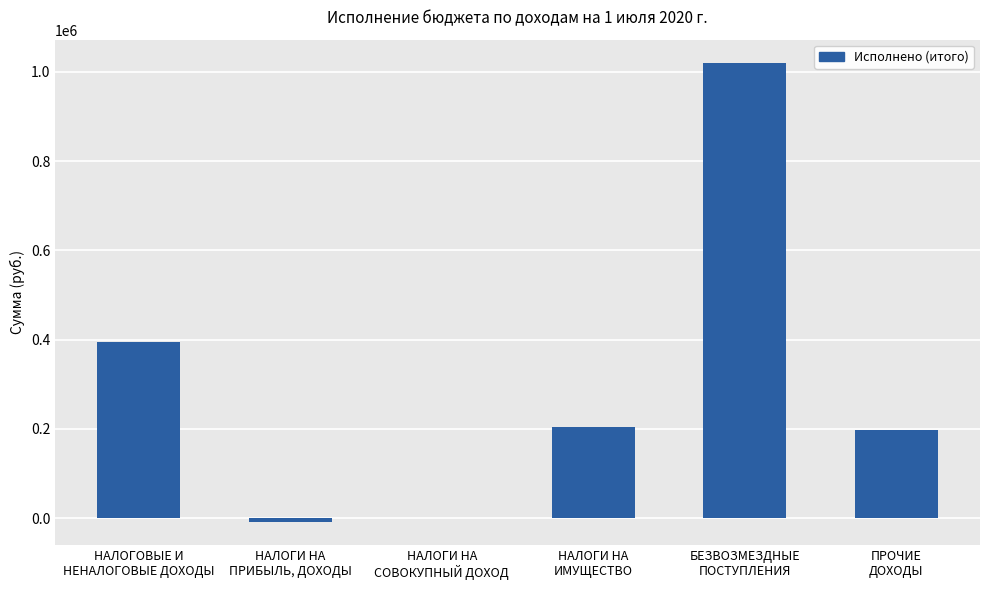

What is the greatest value displayed?

1020583.0